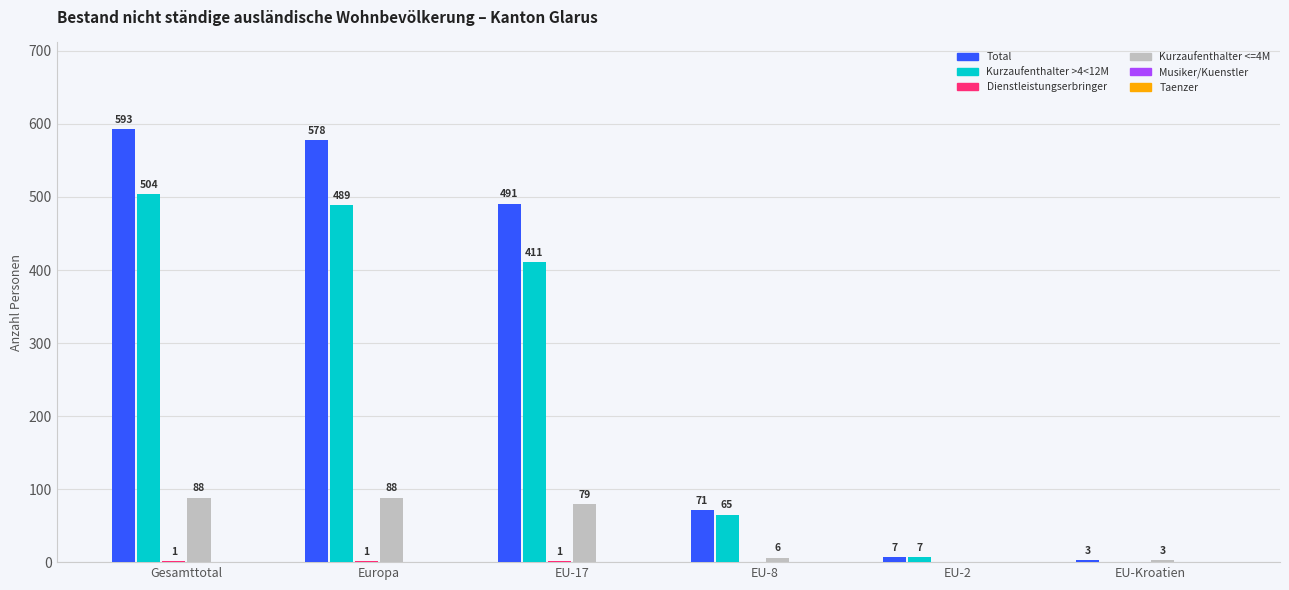

Where is Kurzaufenthalter >4<12M nearest to the value 252?

EU-17